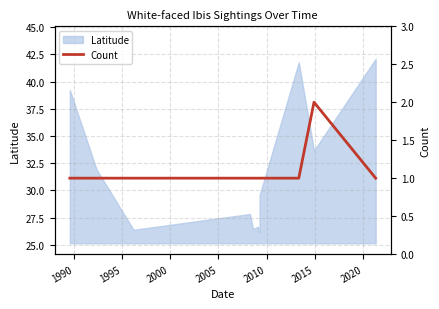

What is the sum of all values?

17